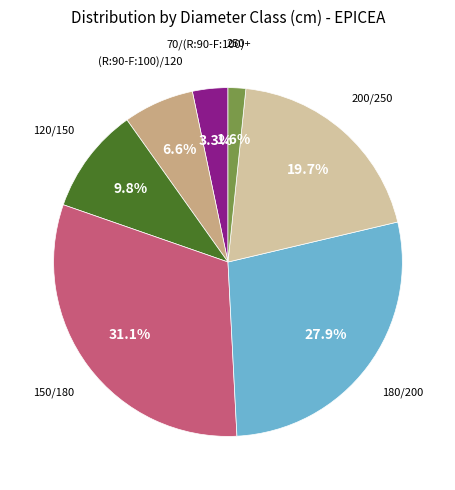

Which has a higher value, (R:90-F:100)/120 or 250+?

(R:90-F:100)/120